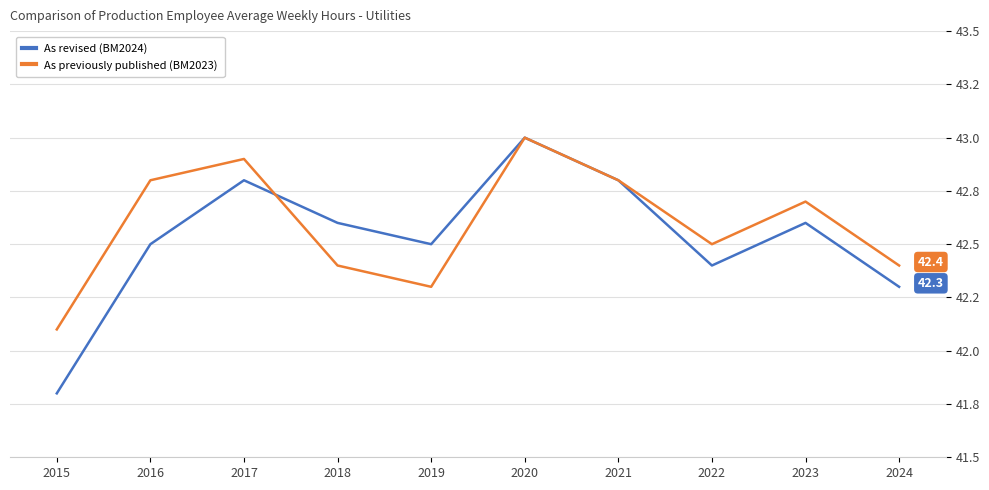

What are all the series names shown in the legend?

As revised (BM2024), As previously published (BM2023)